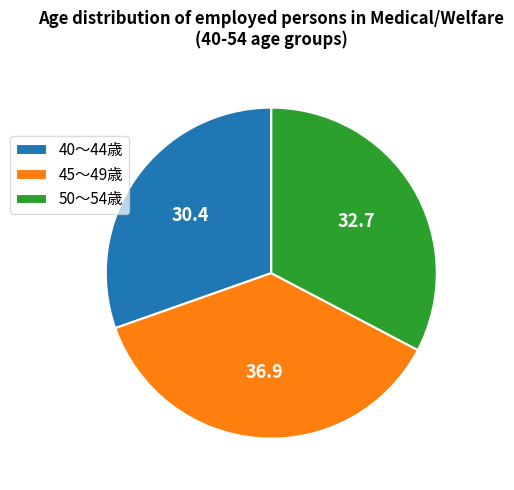

Rank the categories by value from lowest to highest.

40～44歳, 50～54歳, 45～49歳